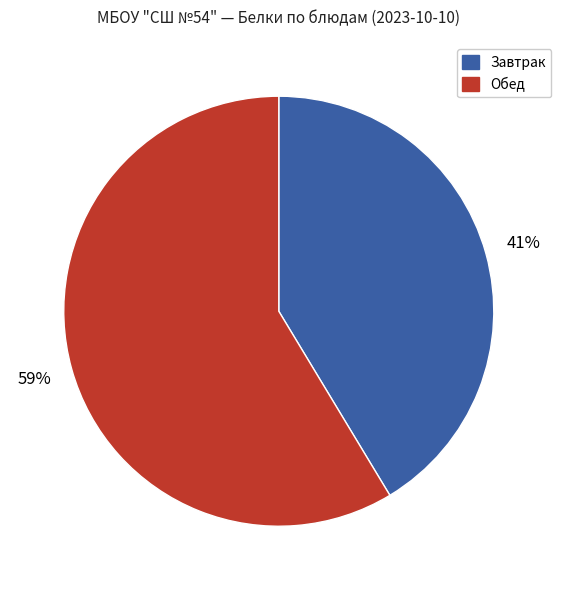

Is the sum of Обед and Завтрак greater than half?

Yes